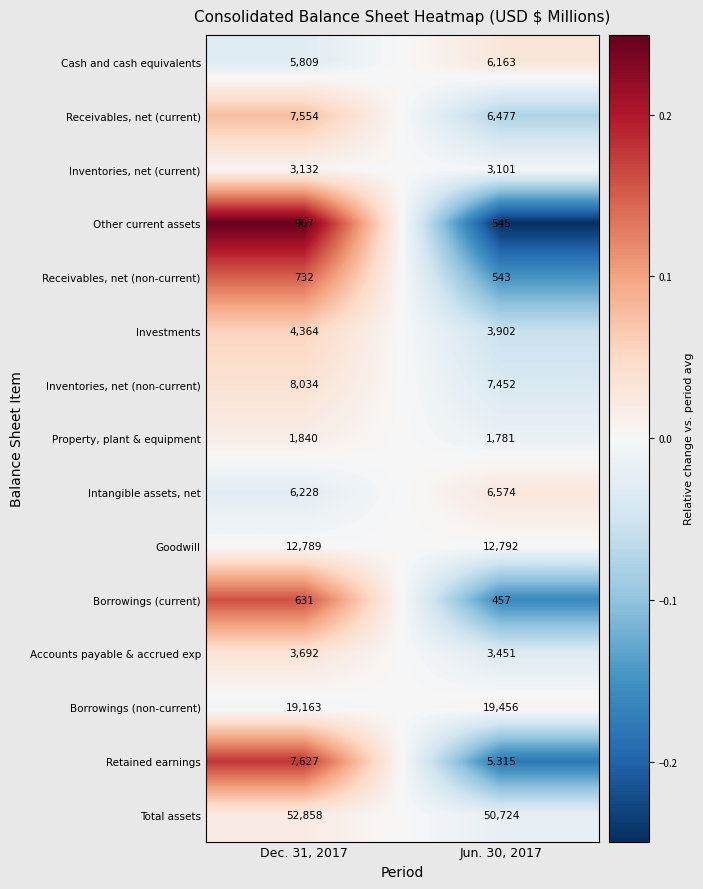

Reading left to right, transcribe all the data shown in this chart.

Cash and cash equivalents: Dec. 31, 2017=5809	Jun. 30, 2017=6163
Receivables, net (current): Dec. 31, 2017=7554	Jun. 30, 2017=6477
Inventories, net (current): Dec. 31, 2017=3132	Jun. 30, 2017=3101
Other current assets: Dec. 31, 2017=907	Jun. 30, 2017=545
Receivables, net (non-current): Dec. 31, 2017=732	Jun. 30, 2017=543
Investments: Dec. 31, 2017=4364	Jun. 30, 2017=3902
Inventories, net (non-current): Dec. 31, 2017=8034	Jun. 30, 2017=7452
Property, plant & equipment: Dec. 31, 2017=1840	Jun. 30, 2017=1781
Intangible assets, net: Dec. 31, 2017=6228	Jun. 30, 2017=6574
Goodwill: Dec. 31, 2017=12789	Jun. 30, 2017=12792
Borrowings (current): Dec. 31, 2017=631	Jun. 30, 2017=457
Accounts payable & accrued exp: Dec. 31, 2017=3692	Jun. 30, 2017=3451
Borrowings (non-current): Dec. 31, 2017=19163	Jun. 30, 2017=19456
Retained earnings: Dec. 31, 2017=7627	Jun. 30, 2017=5315
Total assets: Dec. 31, 2017=52858	Jun. 30, 2017=50724